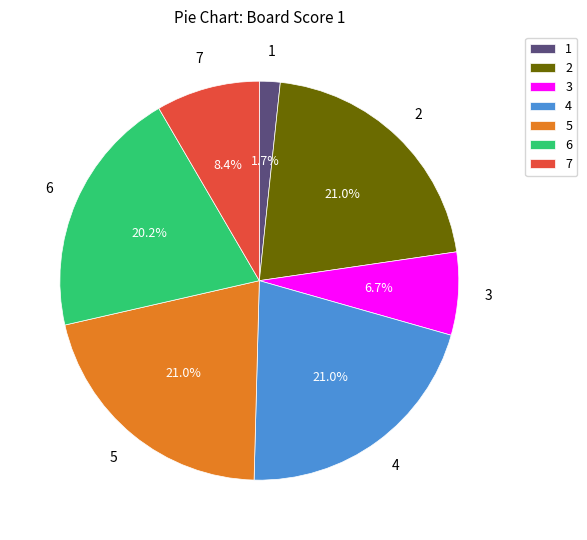

To the nearest percent, what percentage of the pie is 5?

21%